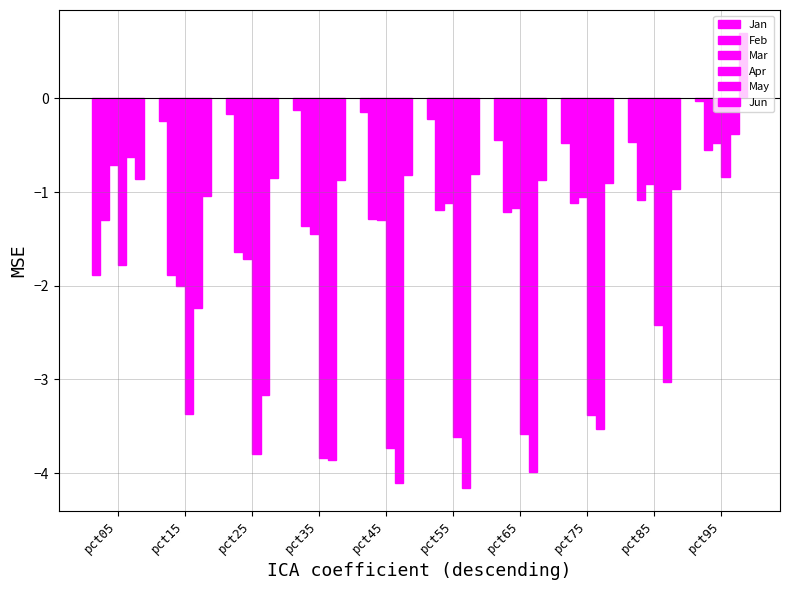

How many bars are there in each group?

6